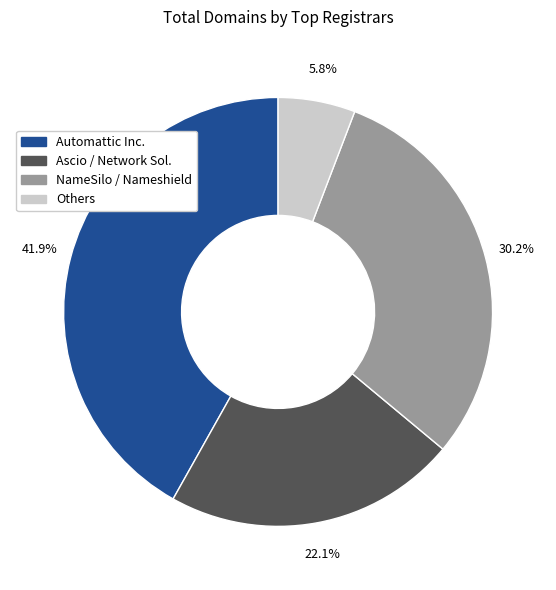

Is it true that Automattic Inc. is 42% of the pie?

True